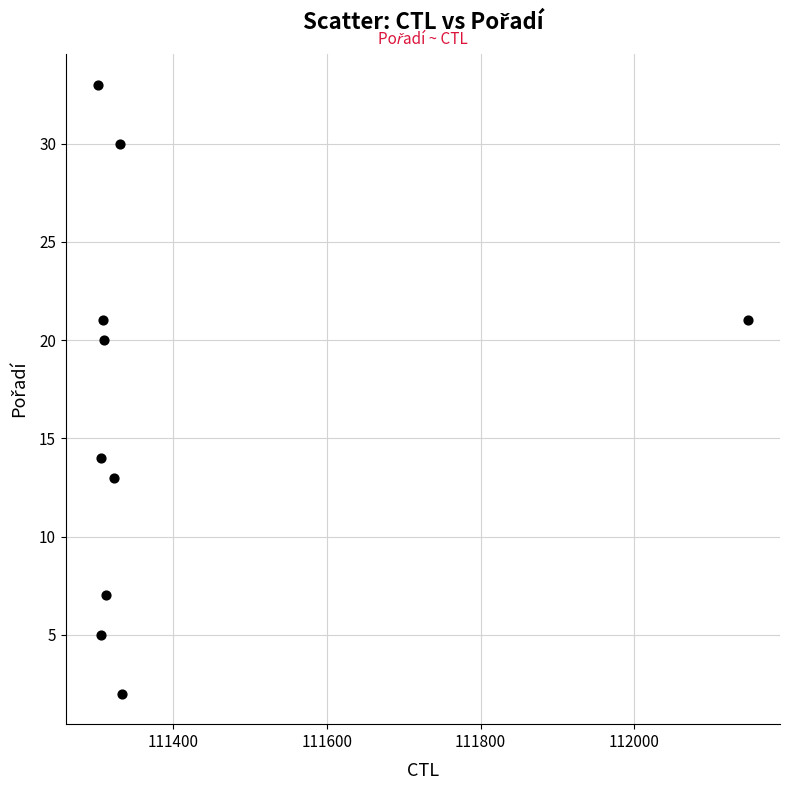

What is the range of Y values (max minus min)?

31